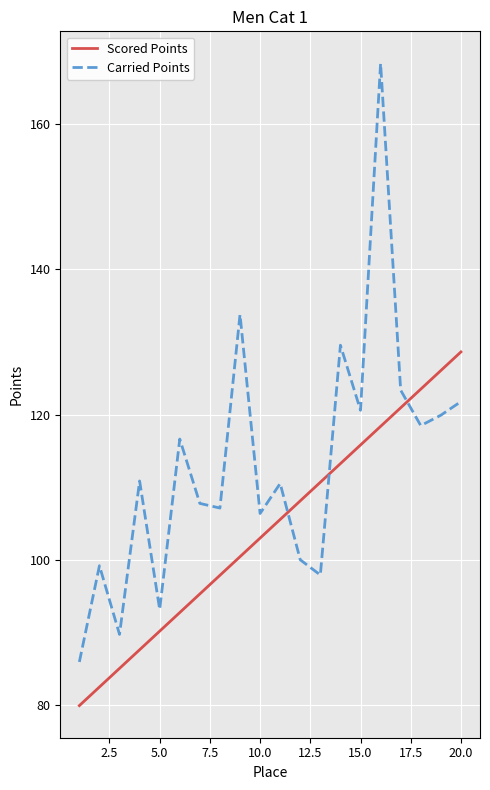

At how many categories does at least one series exceed 166?

1